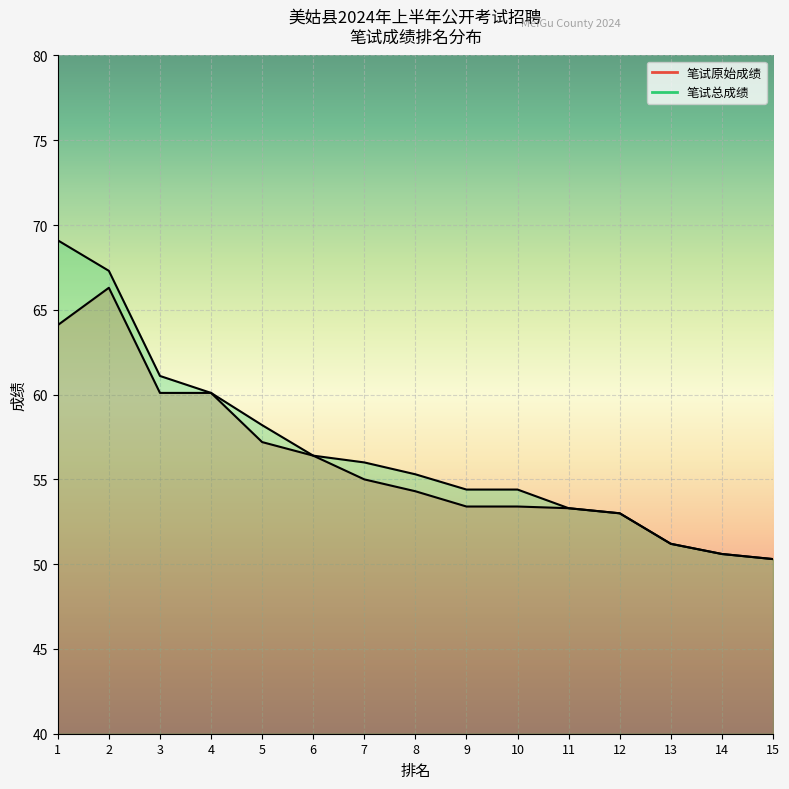

True or false: 笔试总成绩_线 and 笔试原始成绩_线 intersect in this chart.

False